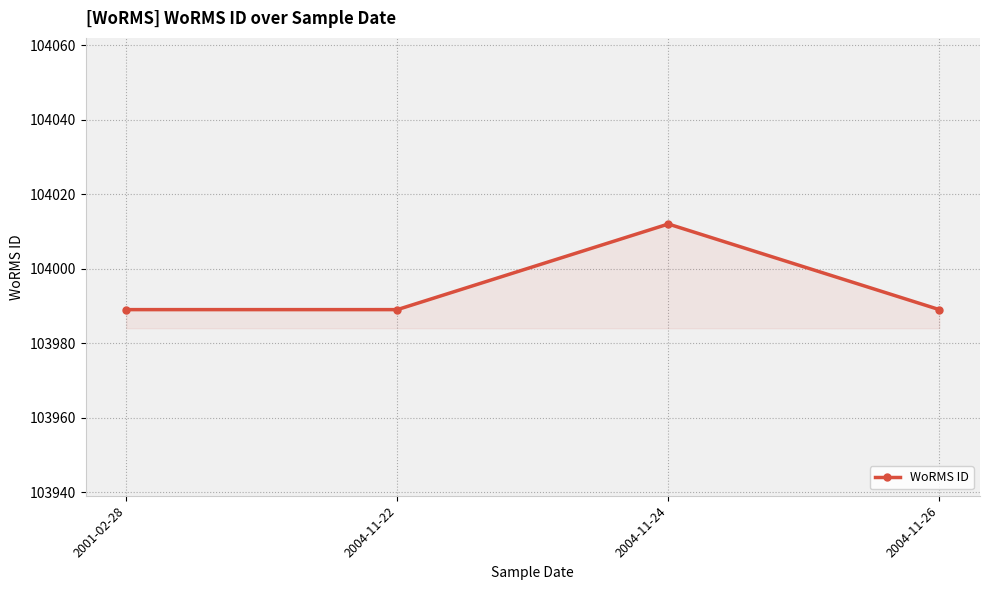

How many values are between 103989 and 104012?

4